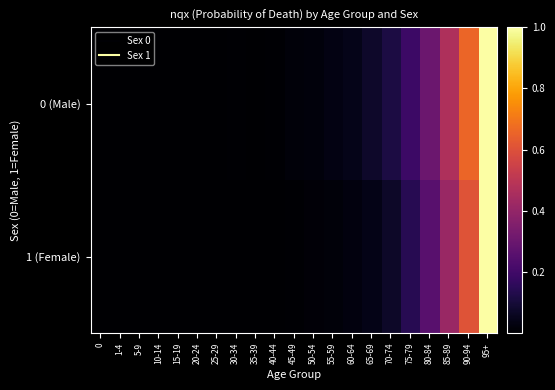

How many categories are shown in the chart?

21